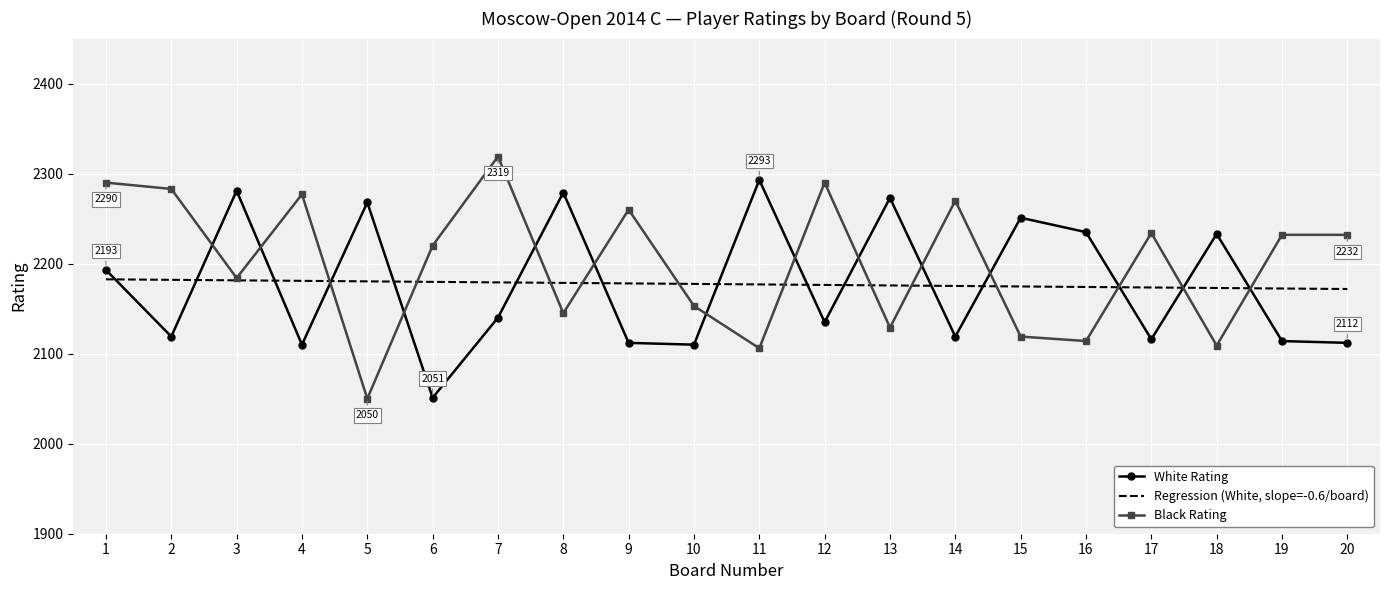

What is the difference between the highest and lowest values at 18?

124.0